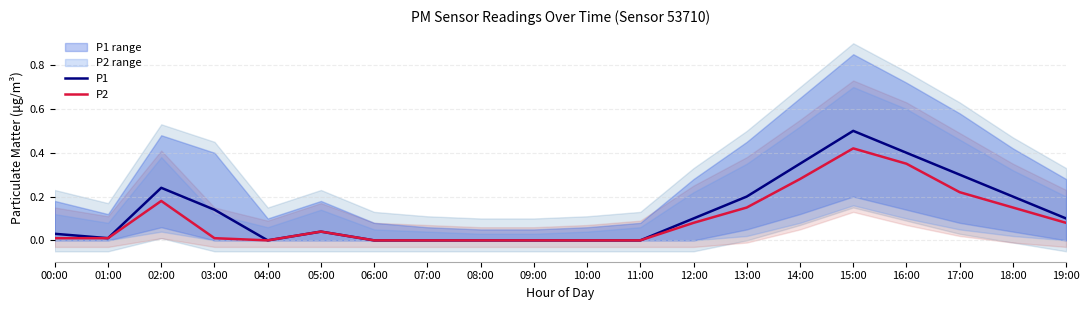

What is the total value across all series at 17:00?

0.5